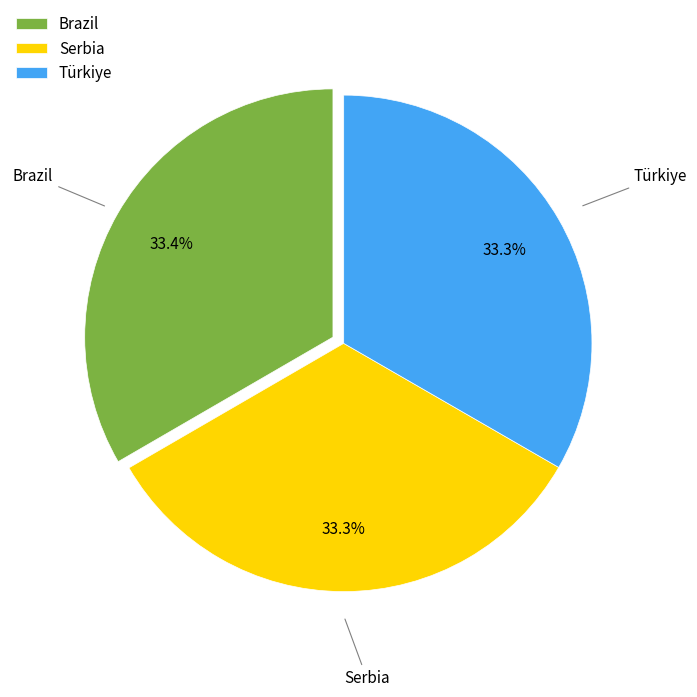

What percentage is the Serbia slice, to the nearest percent?

33%